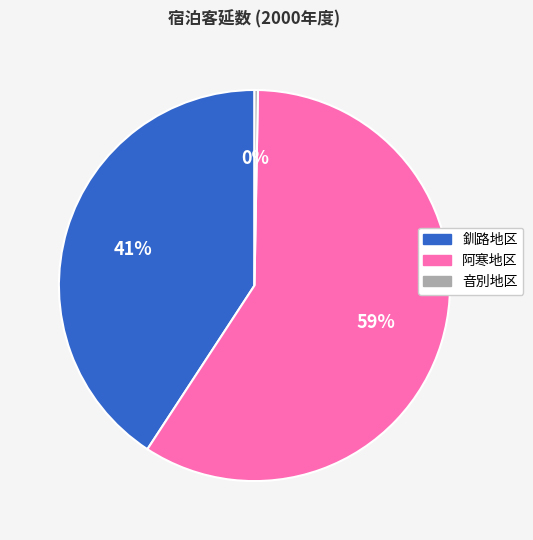

What is the majority slice?

阿寒地区